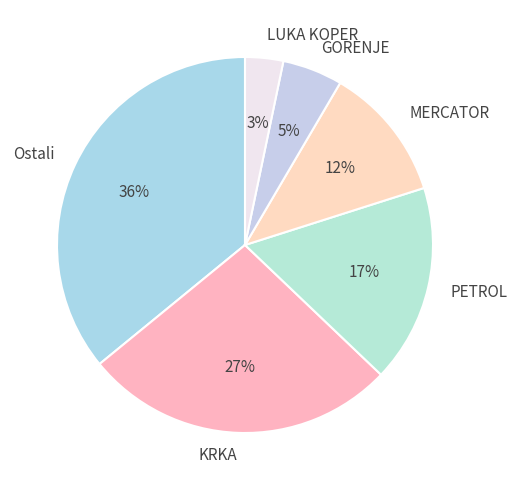

Between LUKA KOPER and MERCATOR, which is larger?

MERCATOR